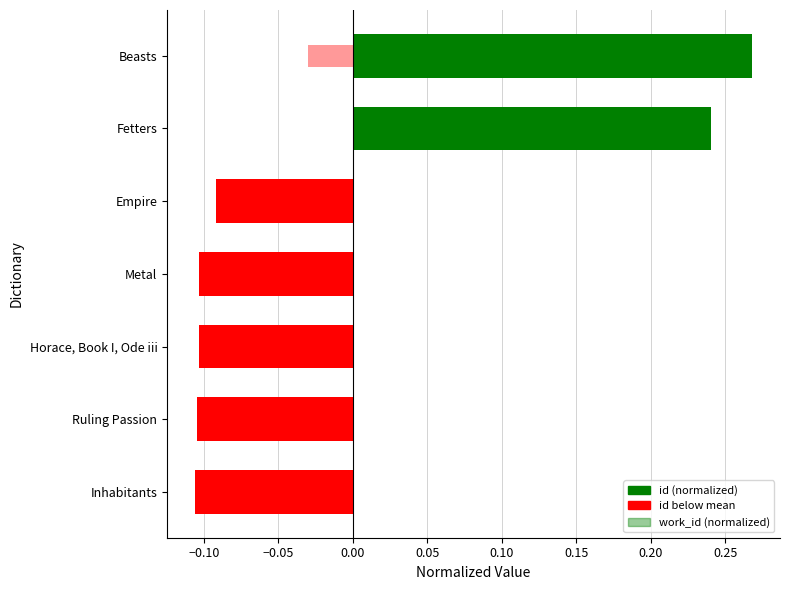

Reading left to right, transcribe all the data shown in this chart.

id (normalized): -0.1	-0.1	-0.1	-0.1	-0.1	0.2	0.3
work_id (normalized): -0.0	-0.0	-0.0	-0.0	-0.0	0.2	-0.0